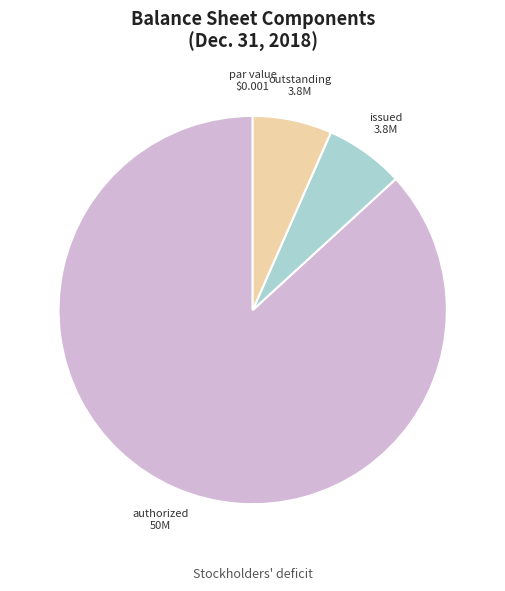

Which category has the biggest portion of the pie?

authorized 50M